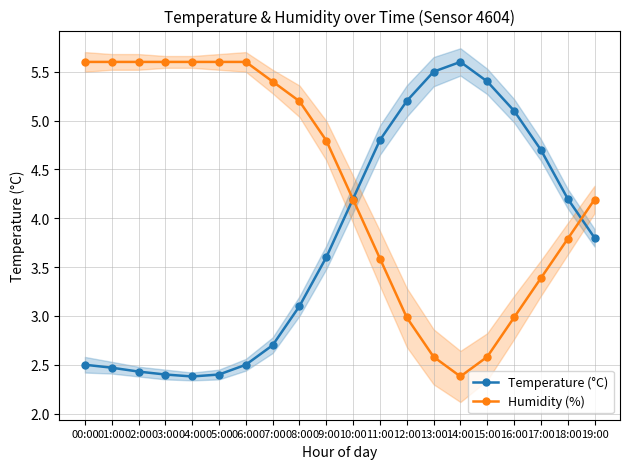

What is the approximate value of Humidity (%) at 13:00?

2.6